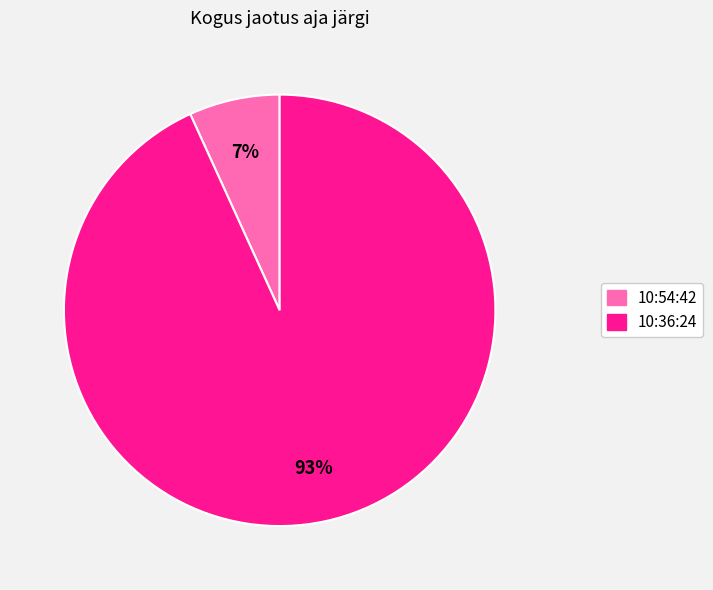

The 10:36:24 slice represents 82% of the pie. True or false?

False